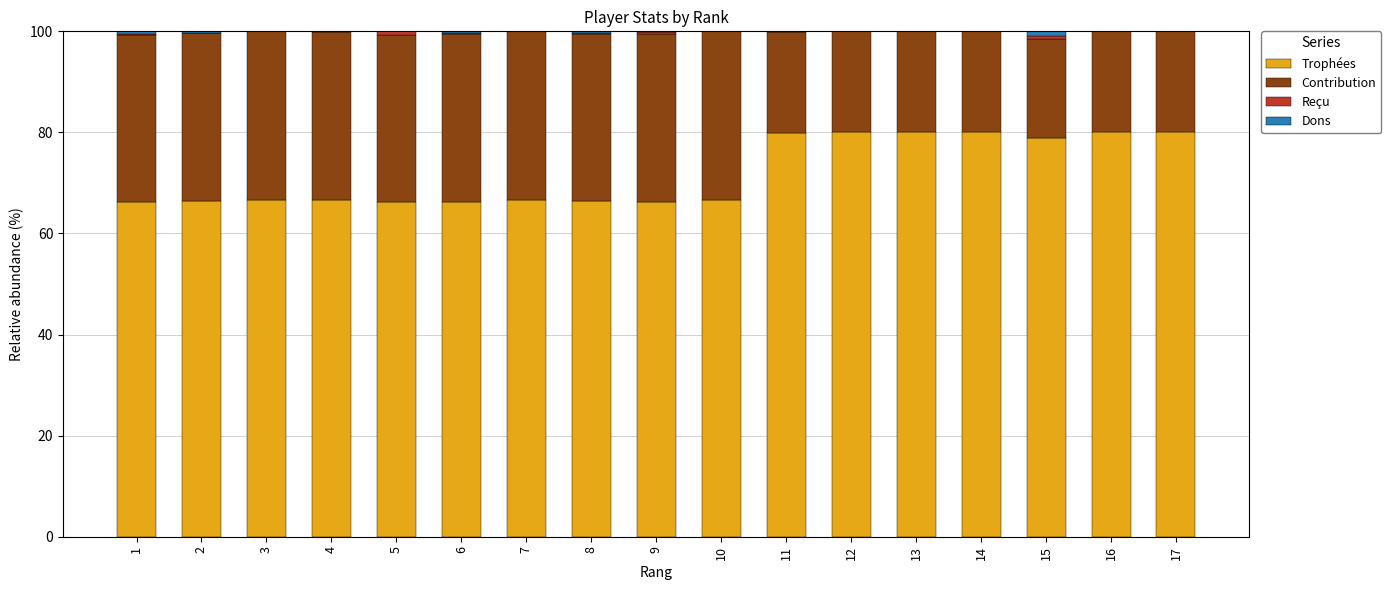

True or false: Trophées has a value of 116.7 at 11.

False